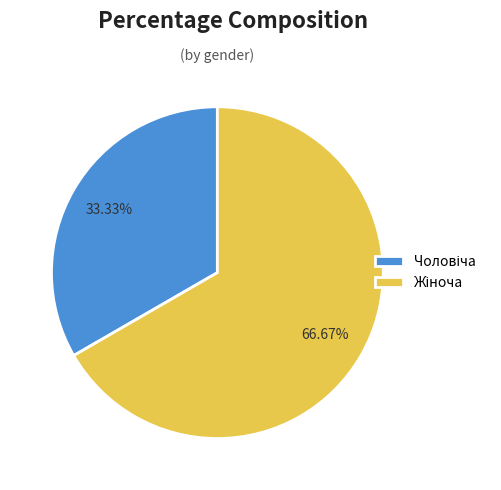

Is there a majority slice in this chart?

Yes